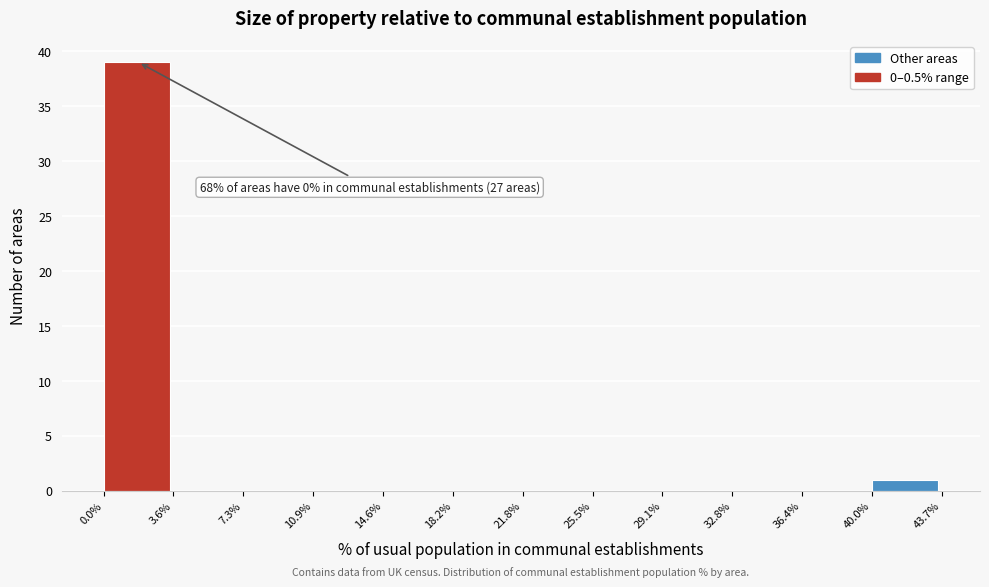

Over which range of the x-axis is the bar tallest?

0.0% to 3.6%